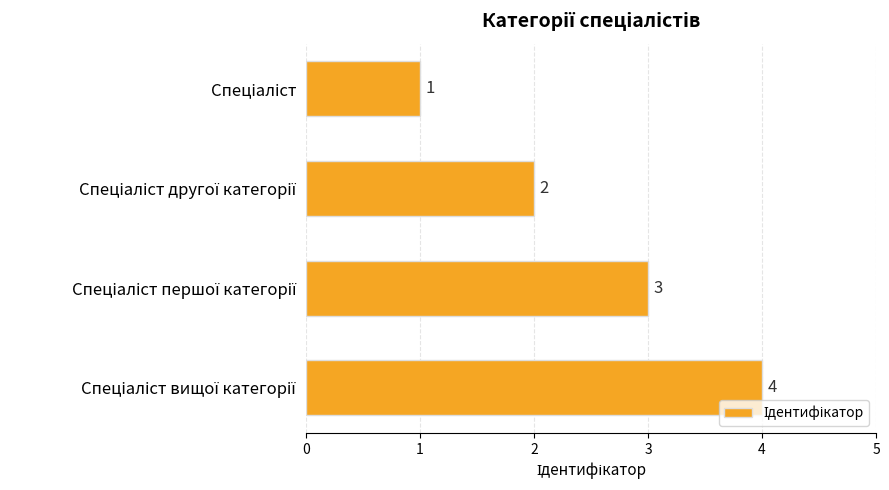

How many values are between 2 and 4?

3